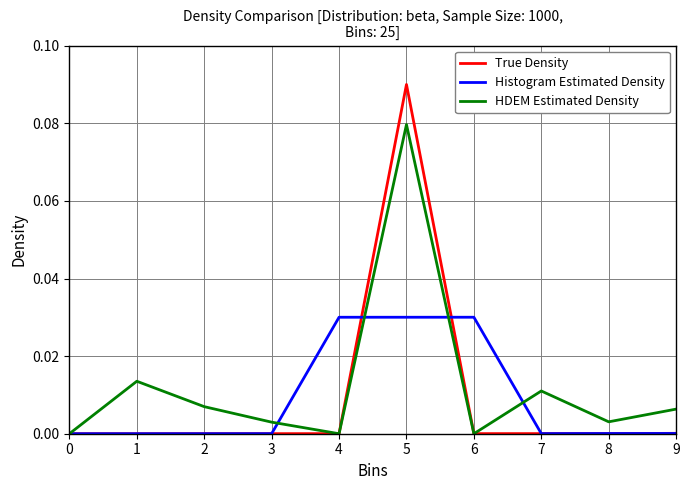

True or false: True Density has a value of 0.0 at 1.

True